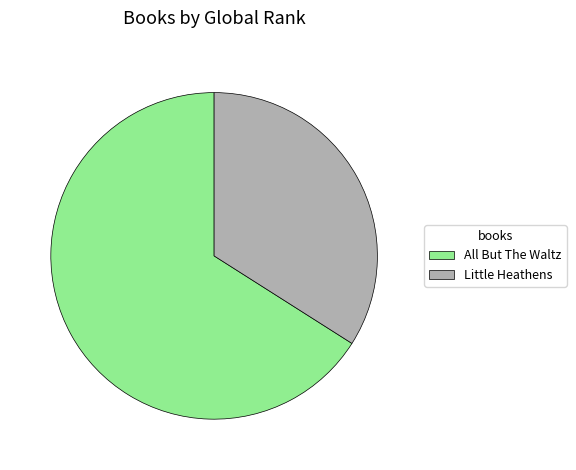

How many segments does this pie chart have?

2